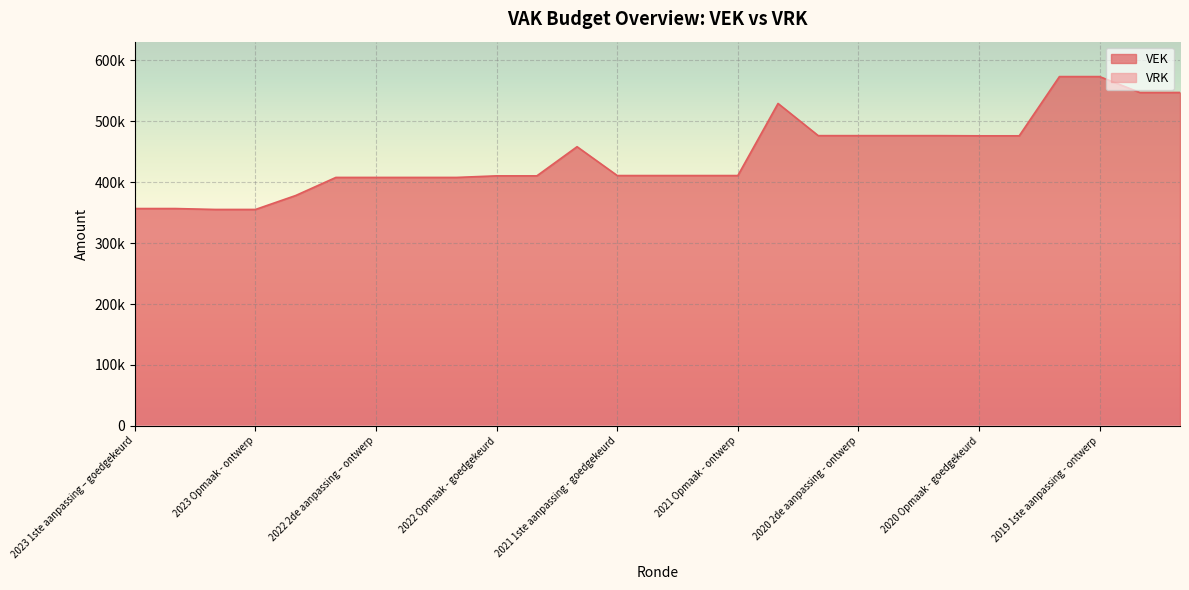

Count the number of values greater than 410969.

12